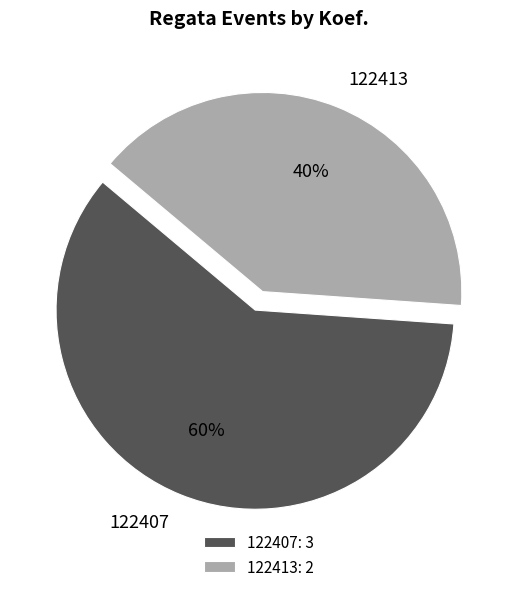

True or false: 122407 accounts for 60% of the total.

True